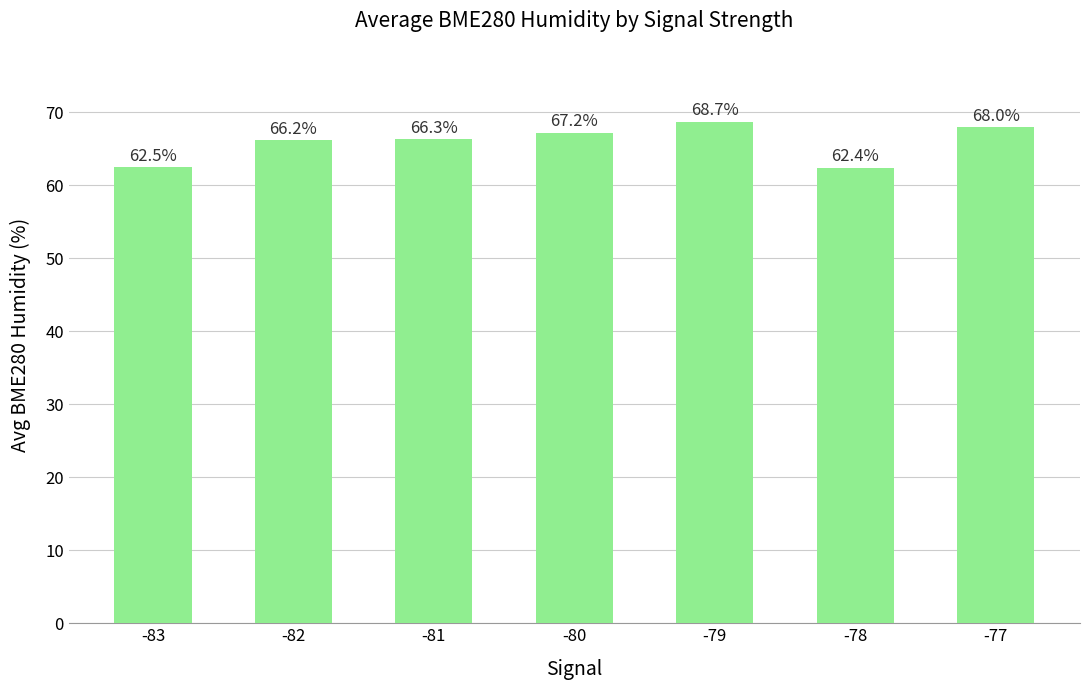

The chart shows a value of 41.3 at -83. True or false?

False